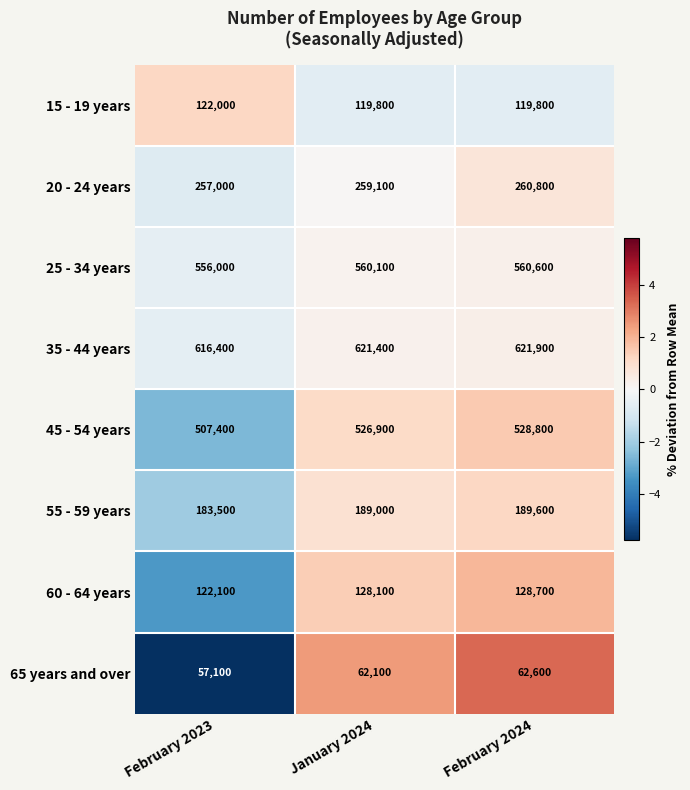

What value does the 15 - 19 years series have at February 2023?

122000